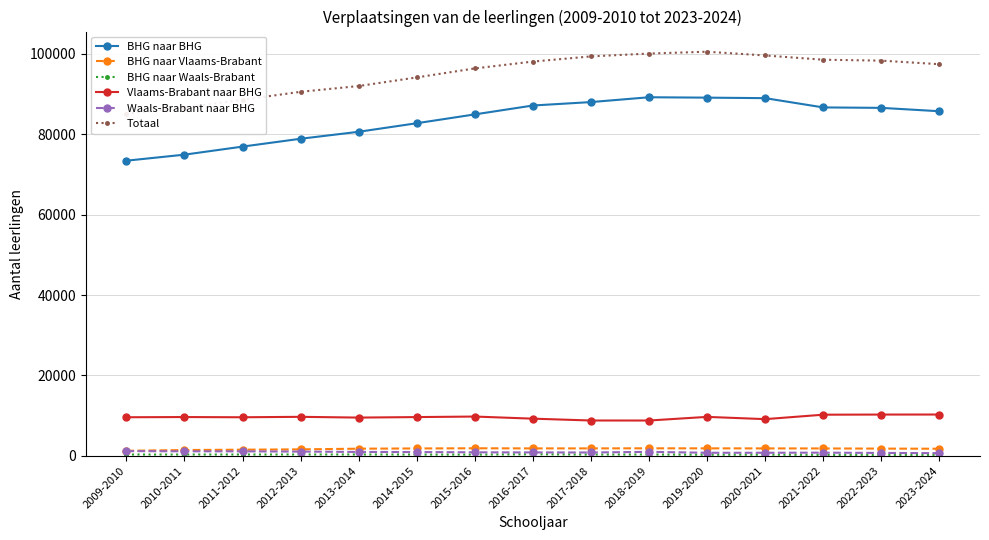

Is the value of BHG naar Vlaams-Brabant at 2021-2022 greater than the value of BHG naar Waals-Brabant at 2020-2021?

Yes